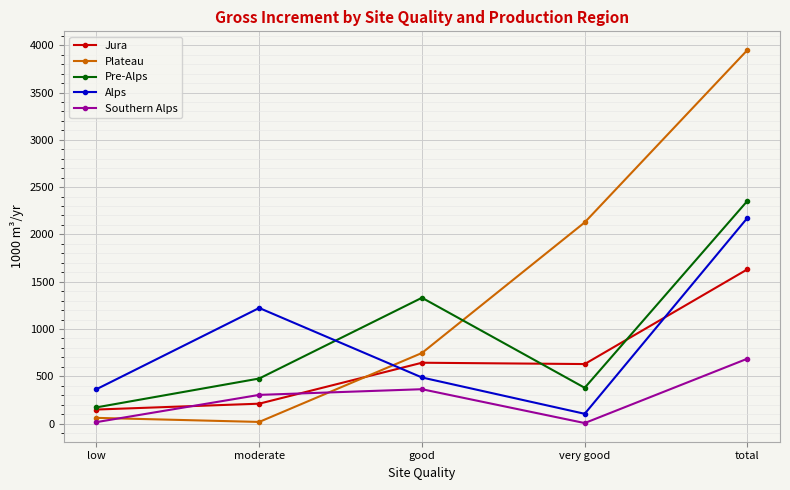

What is the minimum value for Alps?

103